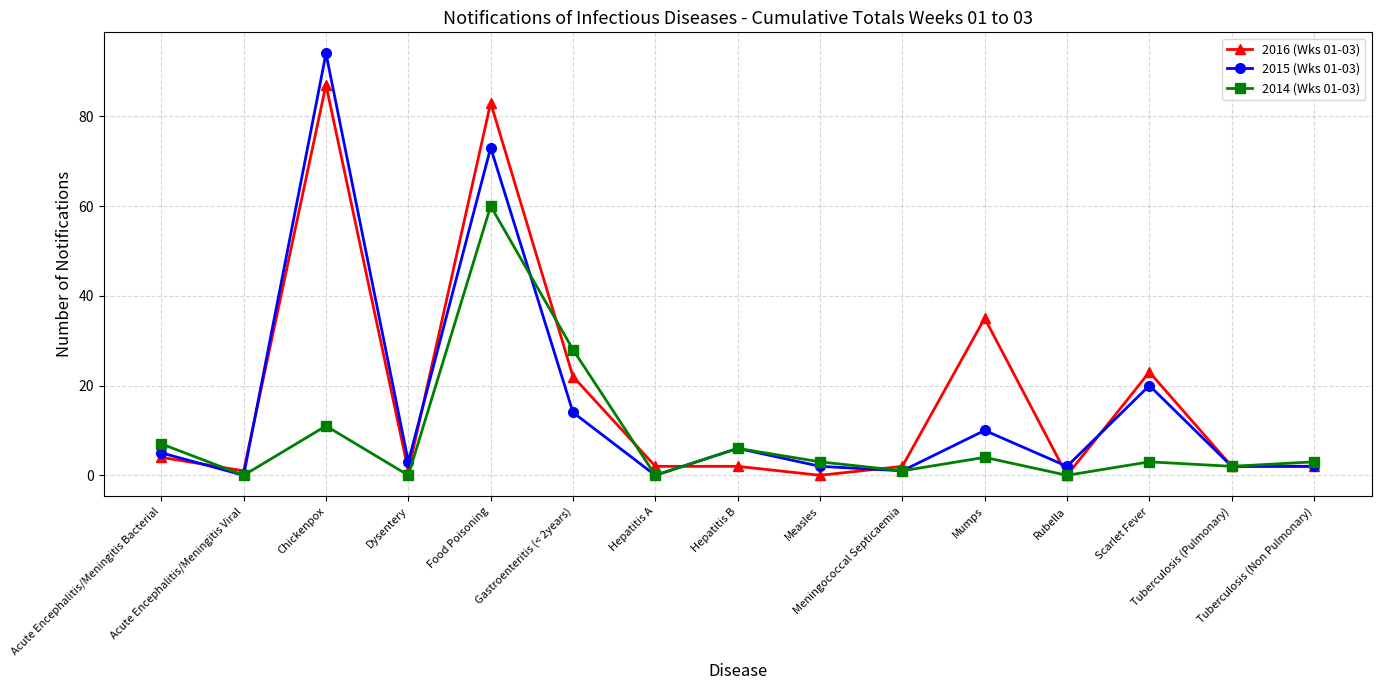

What is the label of the 8th point from the right?

Hepatitis B